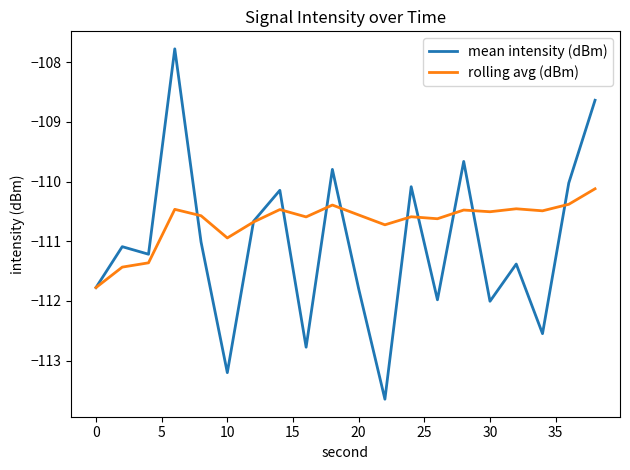

Which series has the widest spread of values?

mean intensity (dBm)